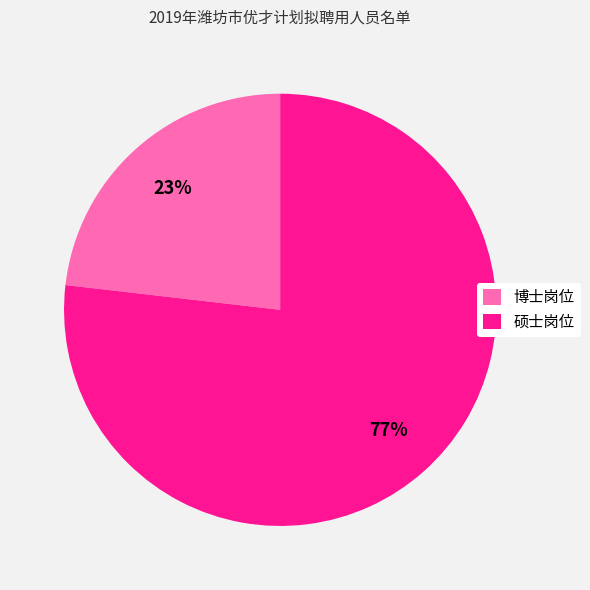

How many segments does this pie chart have?

2